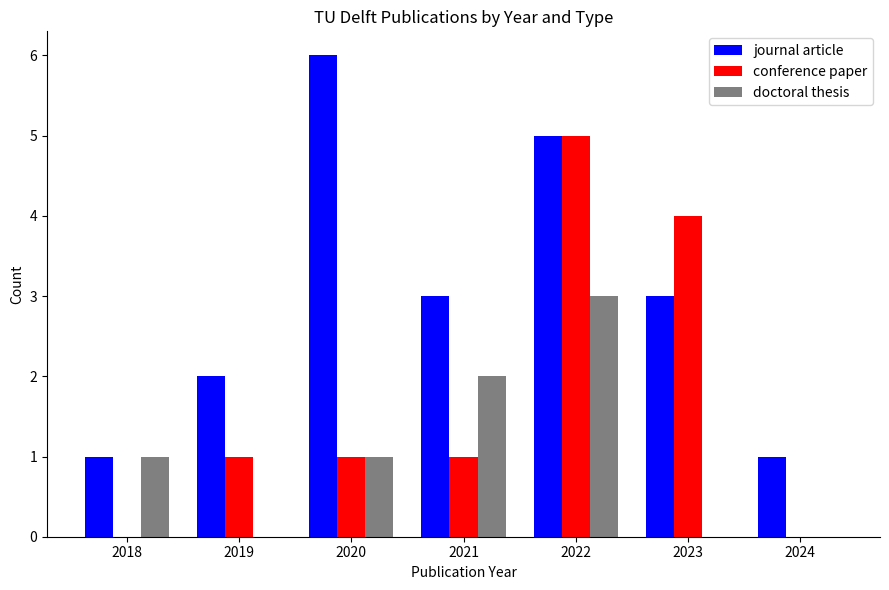

What is the sum of all conference paper values?

12